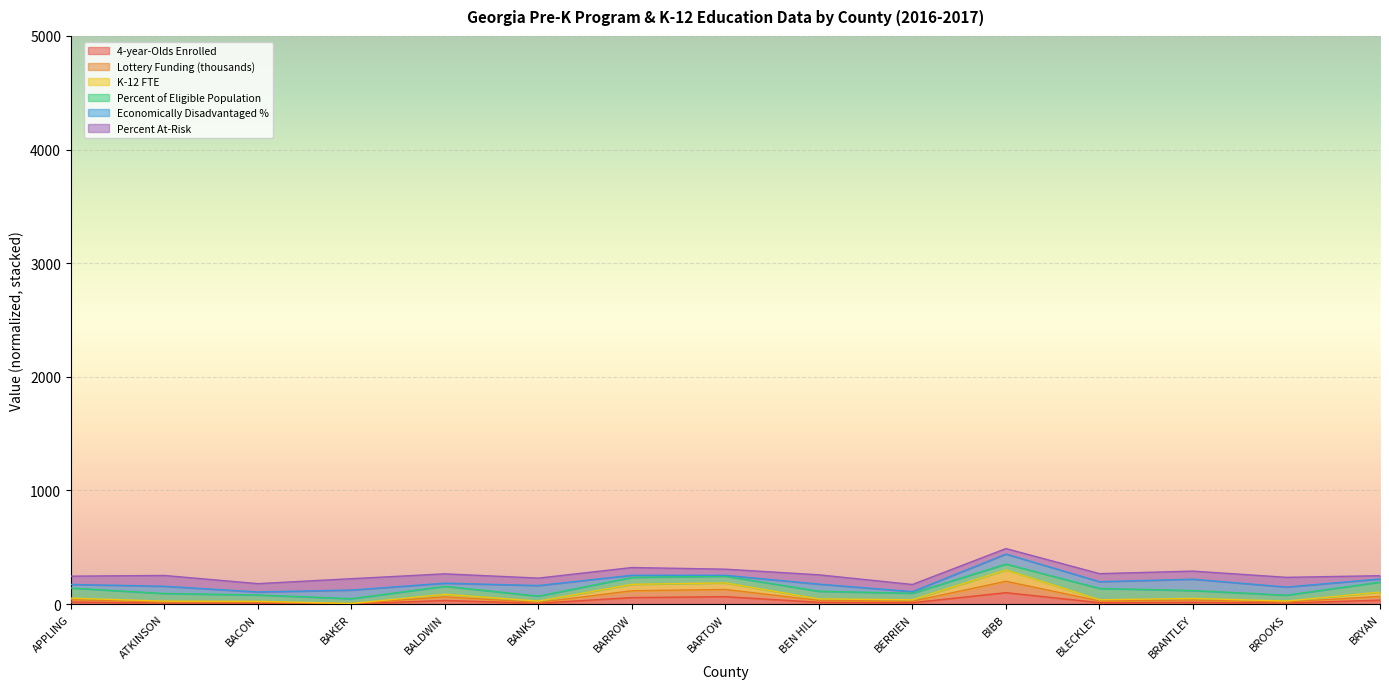

What is the maximum value for 4-year-Olds Enrolled?

100.0